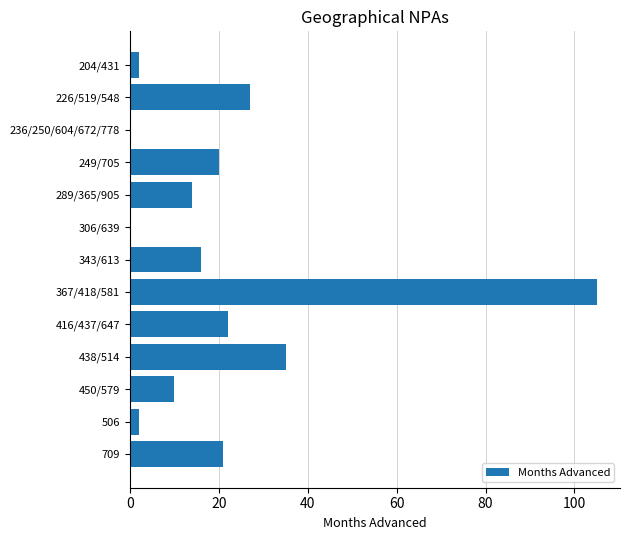

Between 343/613 and 249/705, which is larger?

249/705